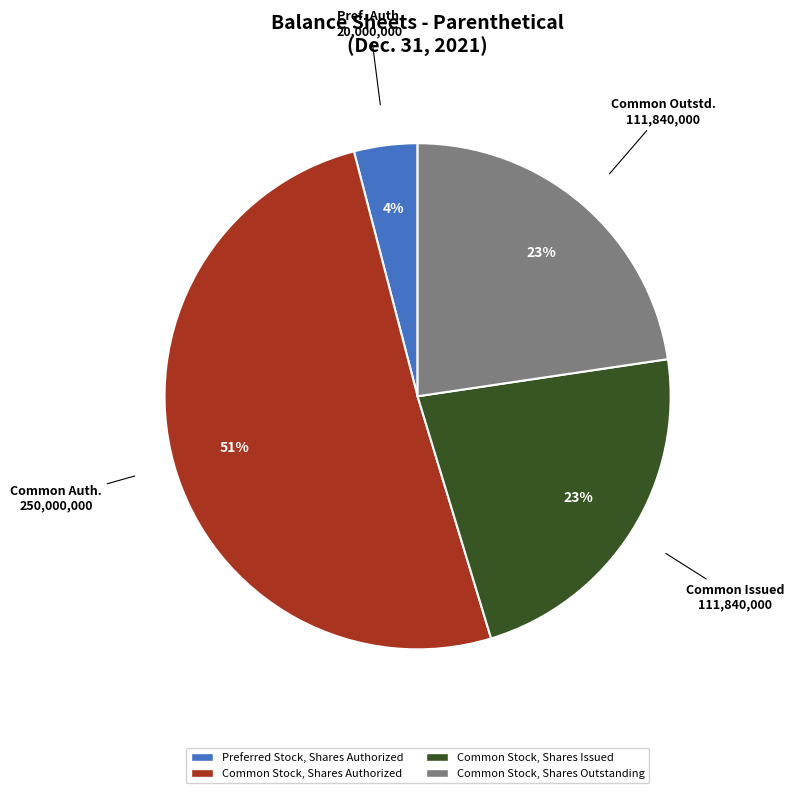

Is it true that Common Stock, Shares Issued is 32% of the pie?

False